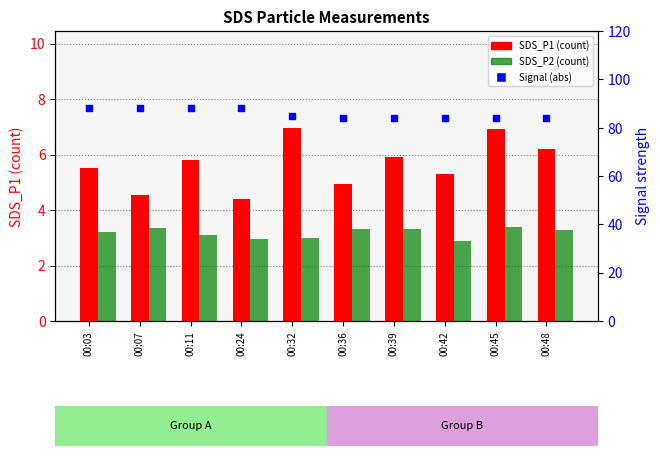

What is the total value across all series at 00:32?

95.0